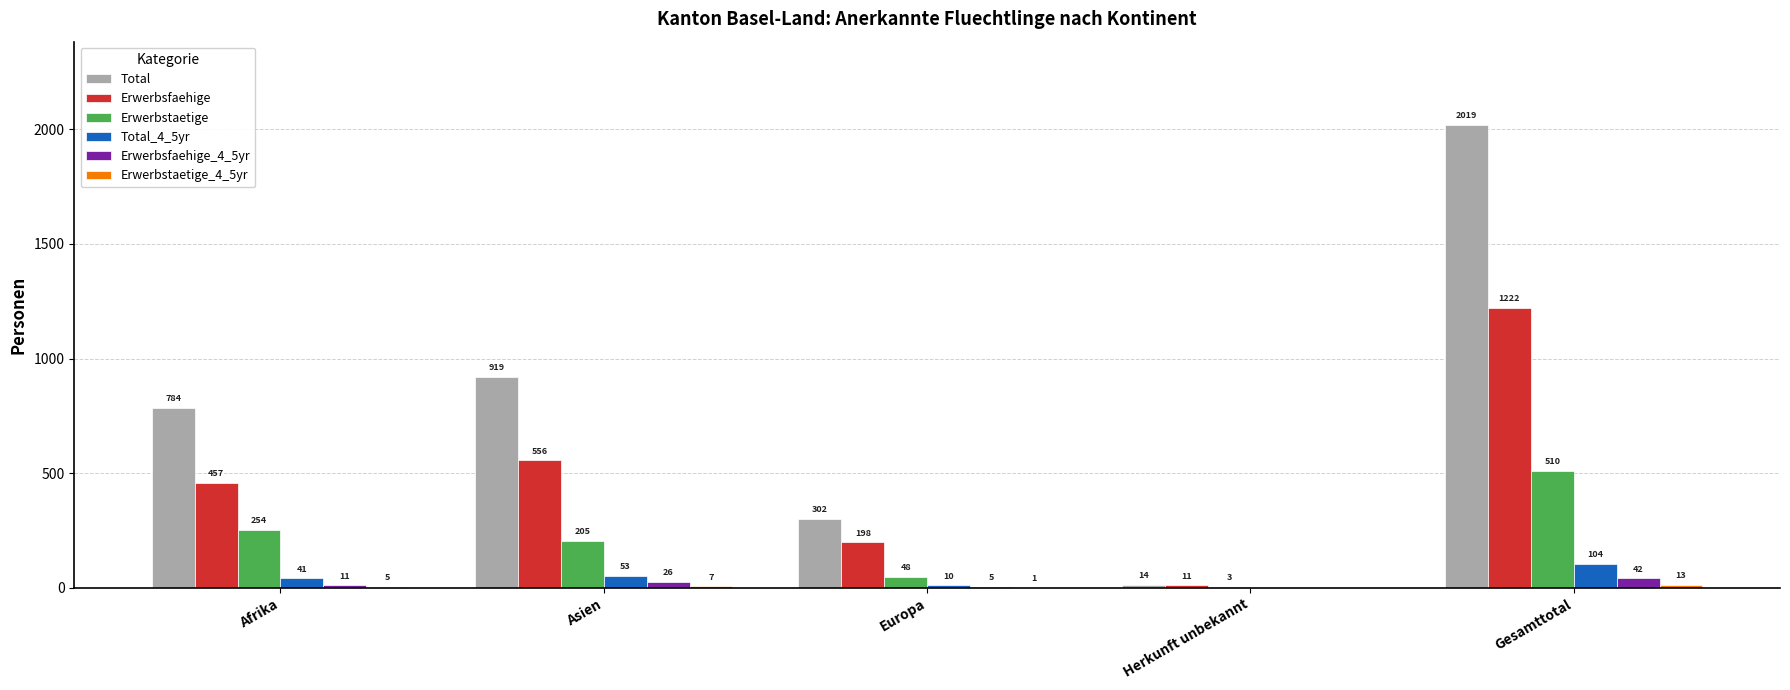

Count the number of data series in this chart.

6